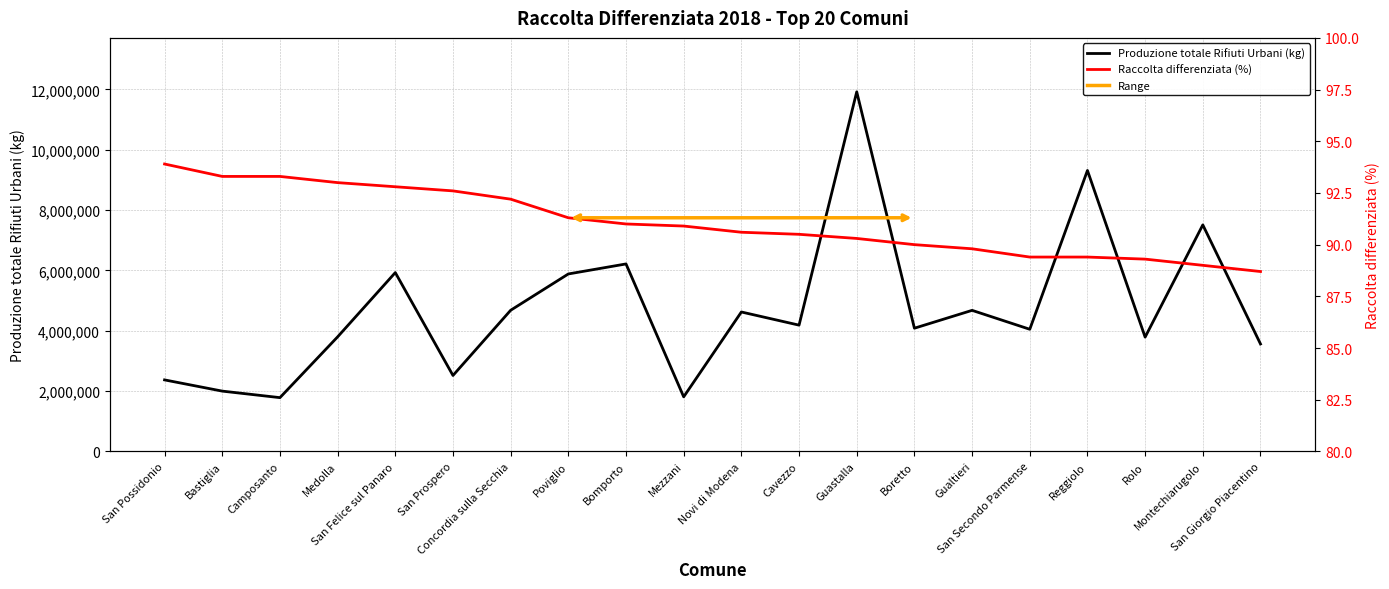

What is the minimum value for Produzione totale Rifiuti Urbani (kg)?

1782497